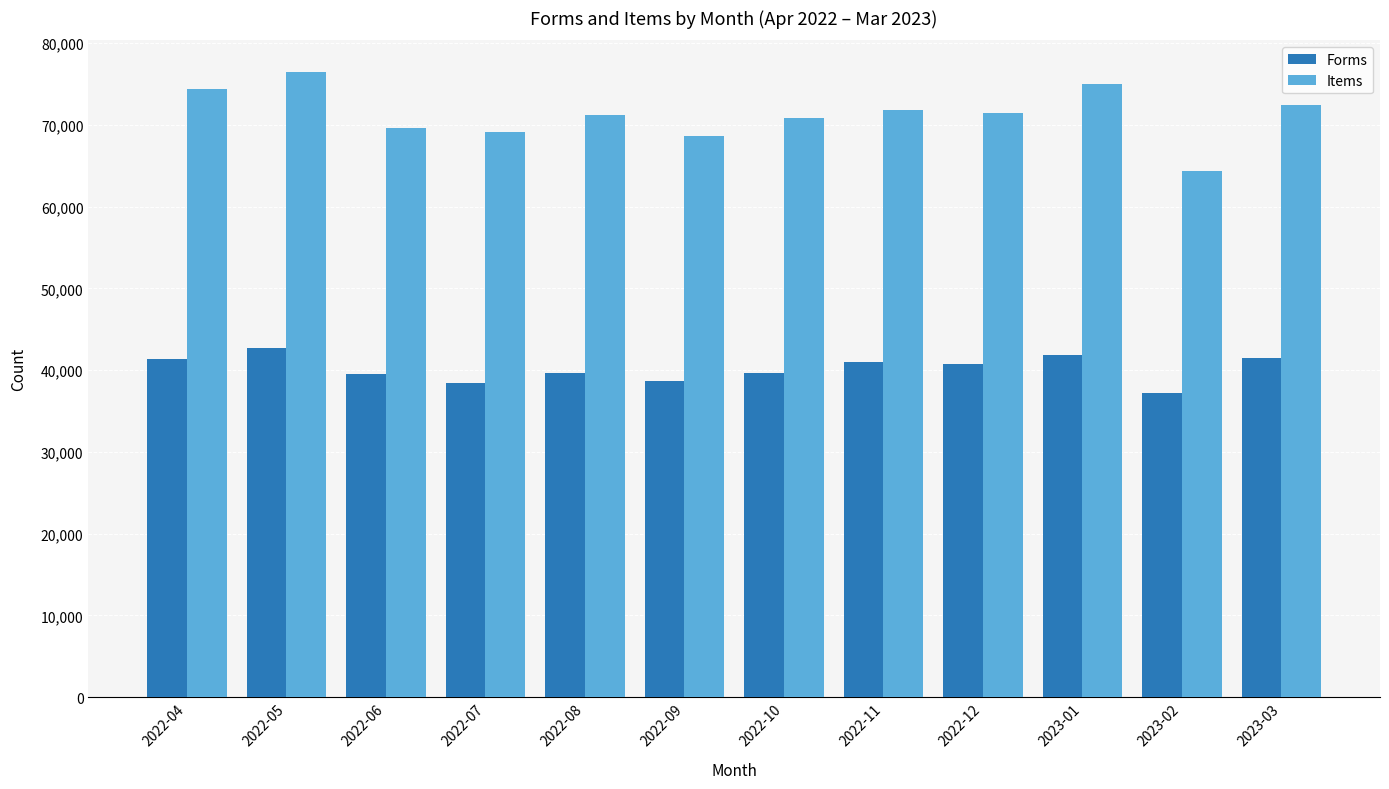

Which category has the highest value in the Items series?

2022-05